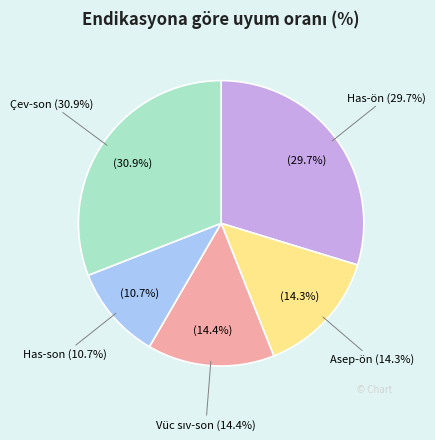

What is the ratio of the value at Çev-son to the value at Has-son?

2.9